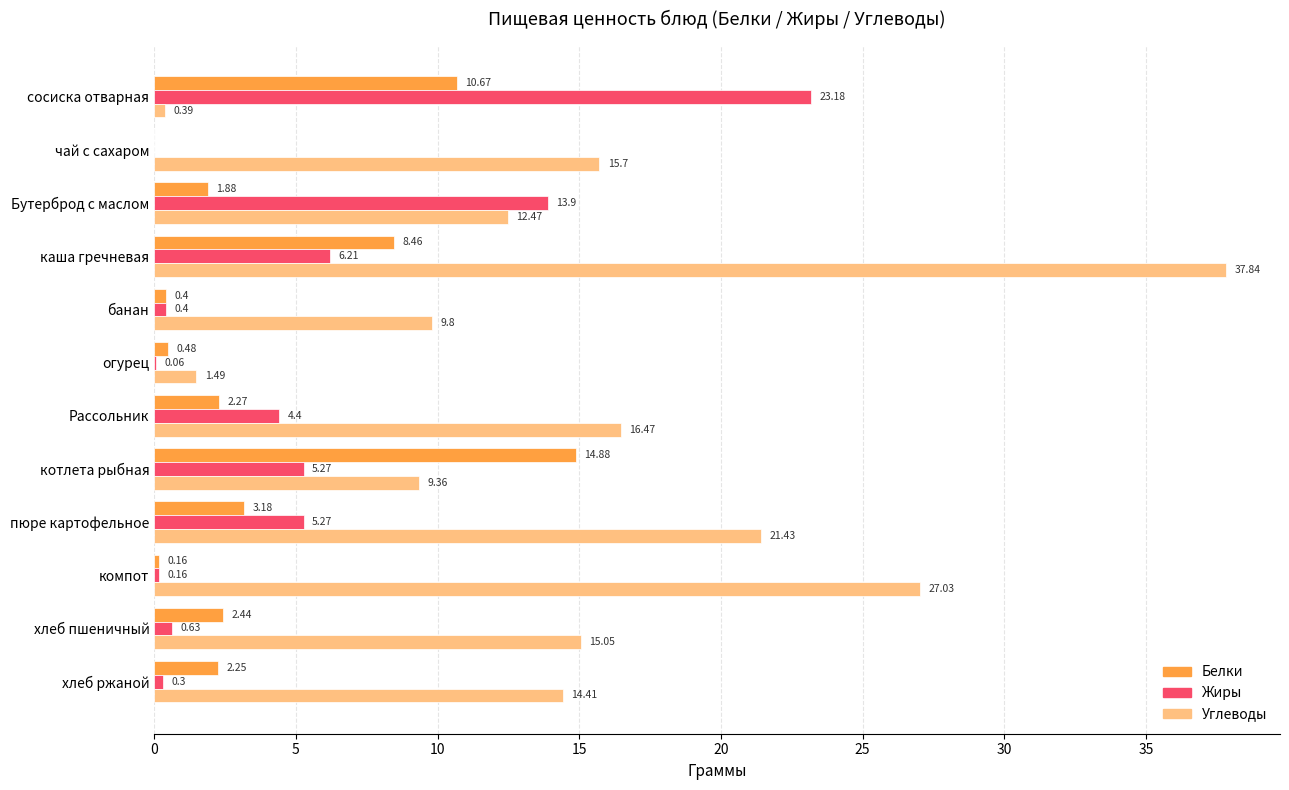

How many data points in Белки are above 2?

7